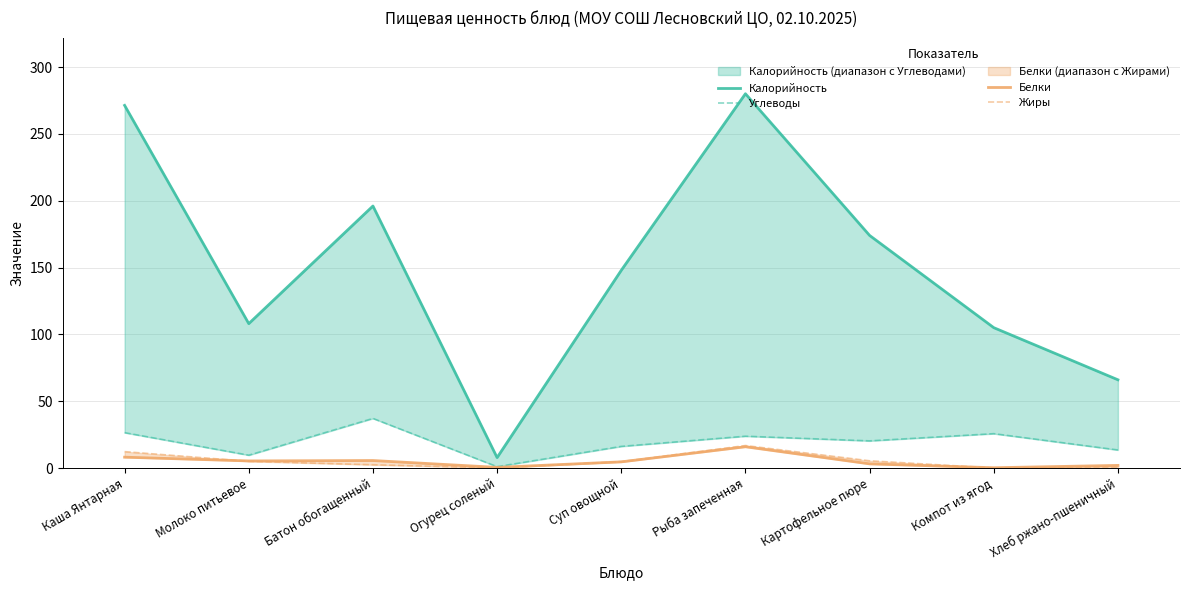

Read the Белки value at Компот из ягод.

0.2